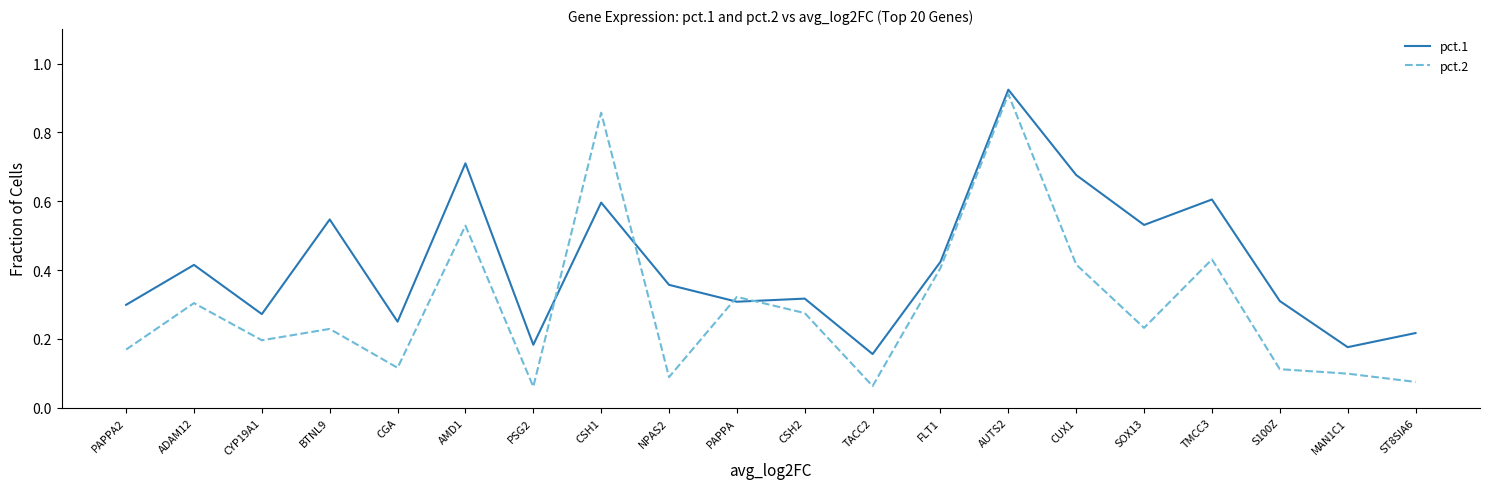

Where do pct.2 and pct.1 first cross each other?

PSG2 and CSH1